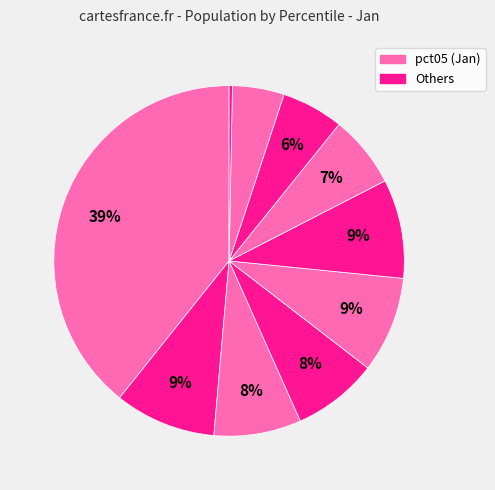

To the nearest percent, what is the difference between the largest and smallest slice percentages?

39%